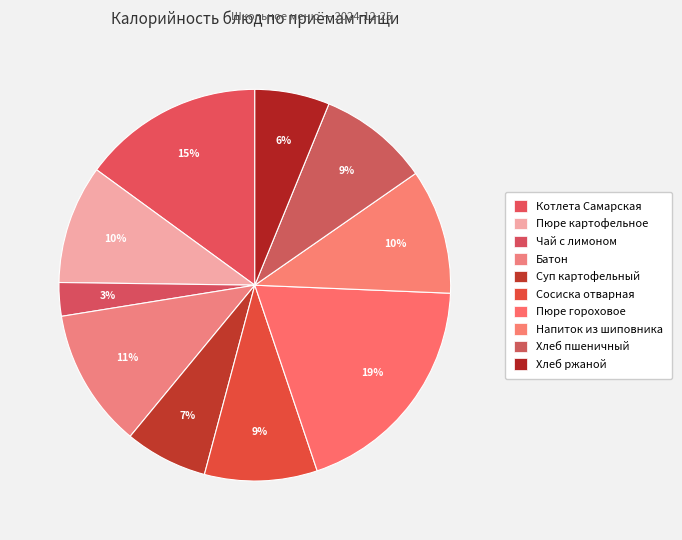

How many segments does this pie chart have?

10